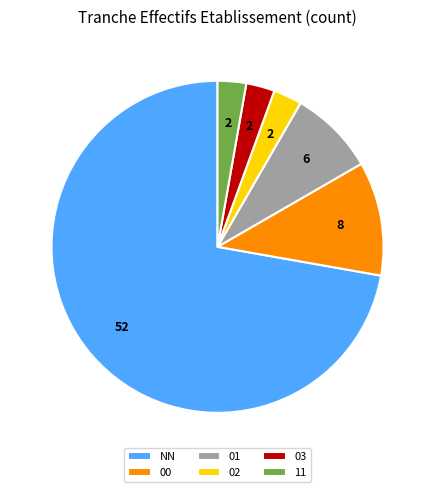

How many slices are in this pie chart?

6